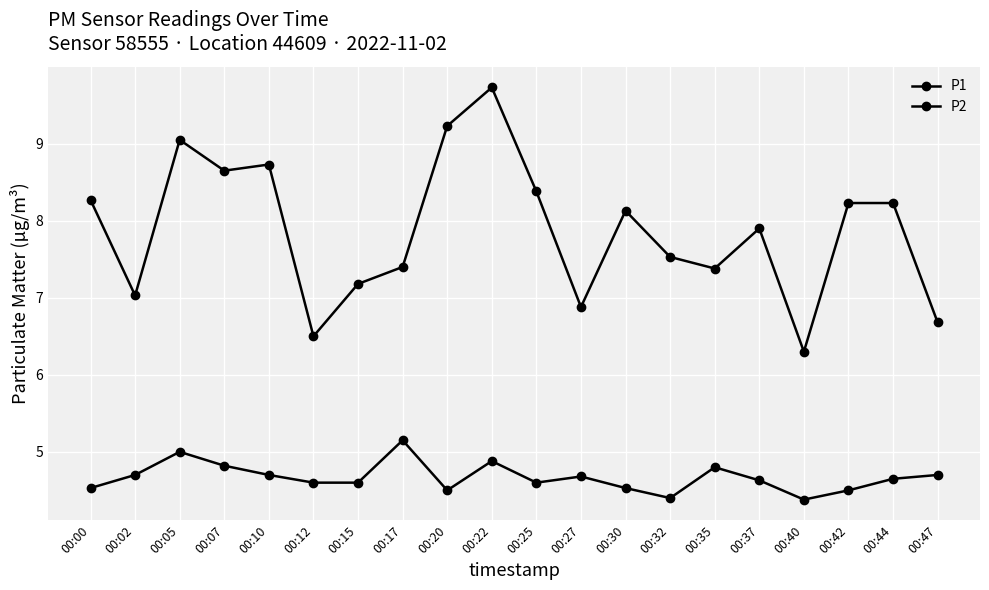

What is the sum of the P1 values at 00:12 and 00:22?

16.2